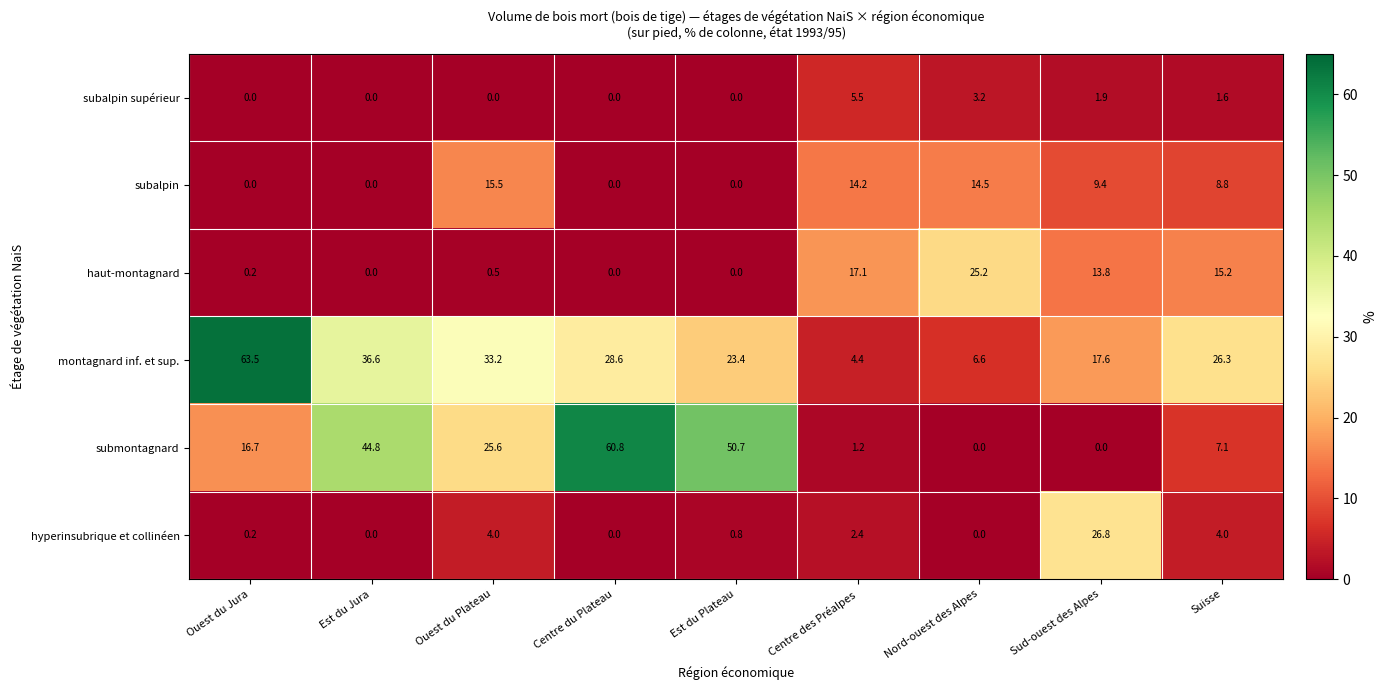

What is the sum of the submontagnard values at Centre du Plateau and Est du Jura?

105.6